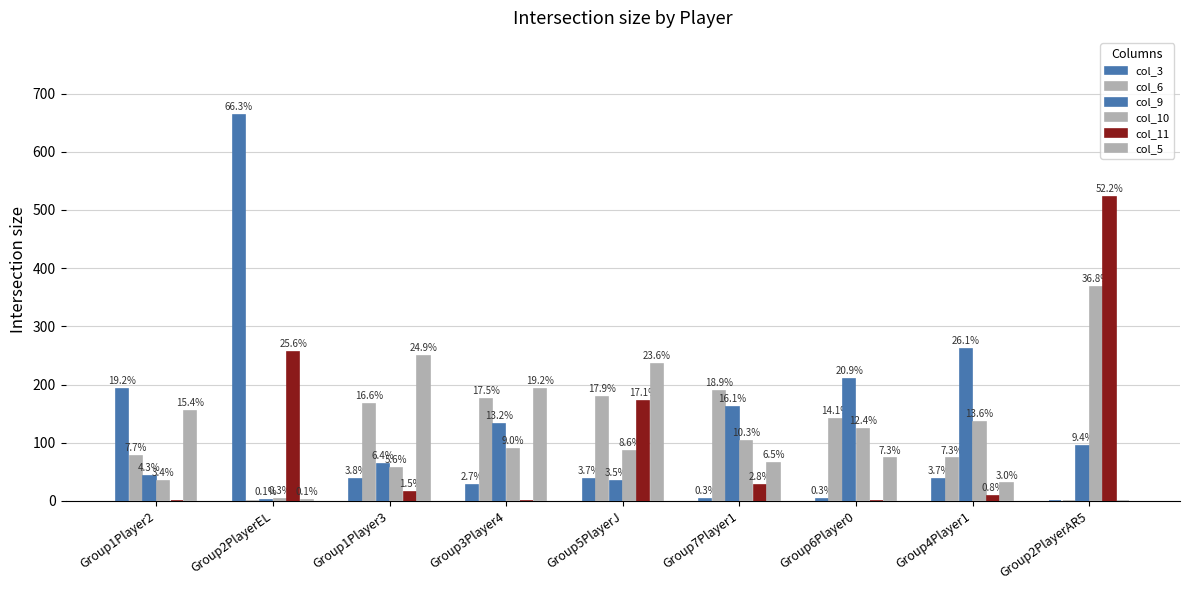

Are the bars horizontal?

No